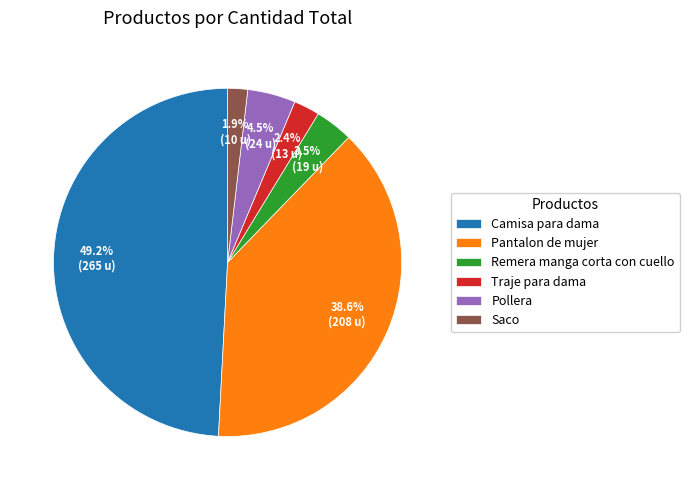

Is Camisa para dama the majority of the pie?

No